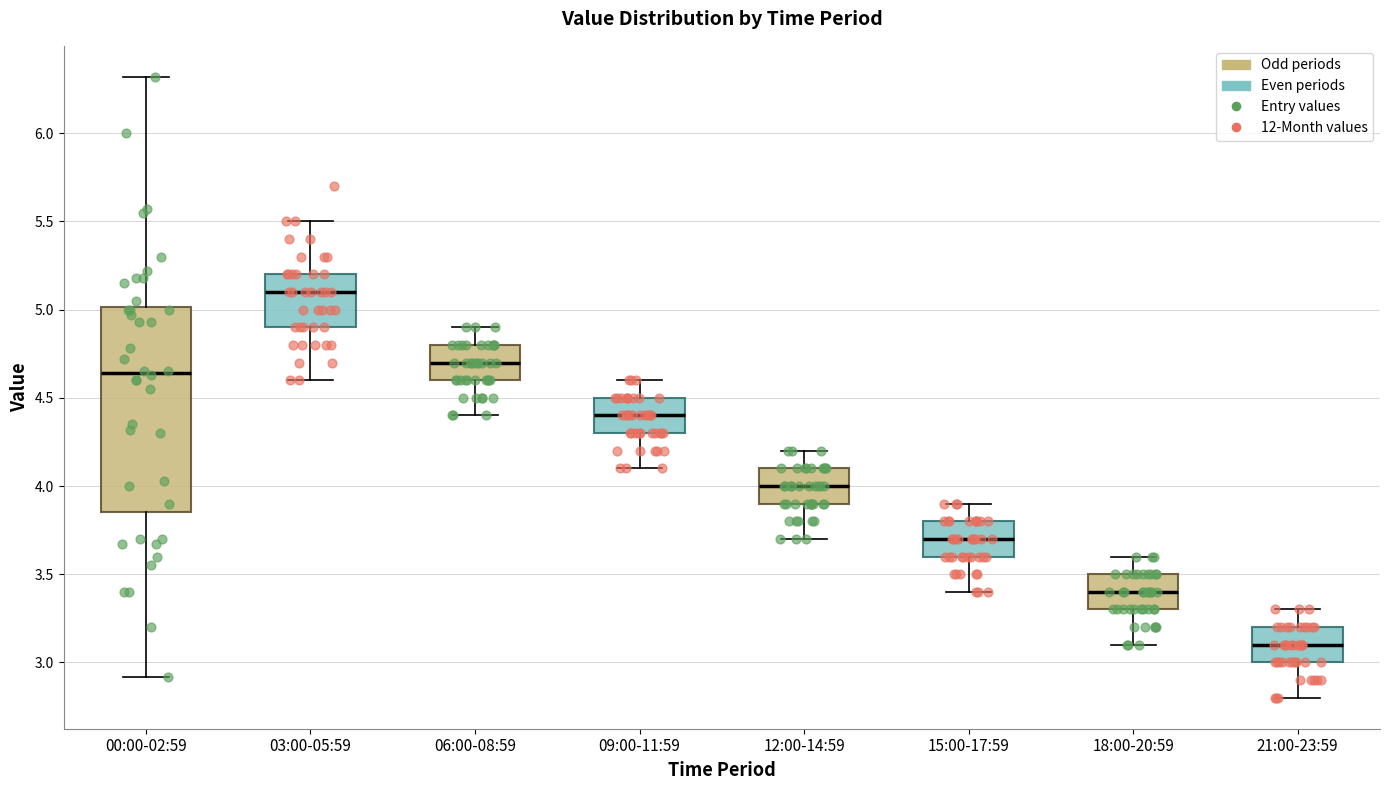

Where is the upper edge of the box for 03:00-05:59 on the y-axis? The values are not printed on the chart, so give them approximately, as read against the axis.

5.20